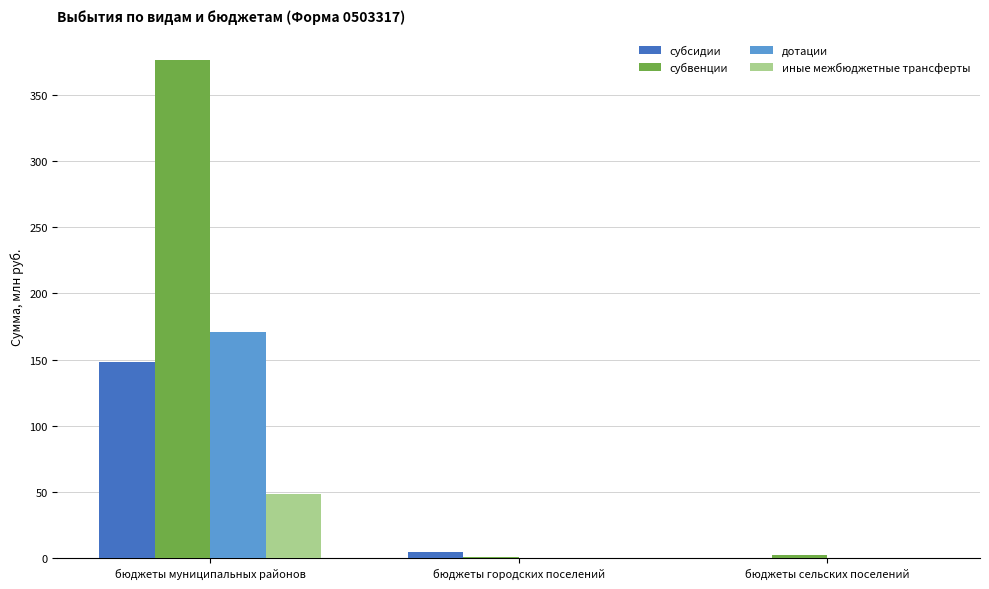

Read the иные межбюджетные трансферты value at бюджеты муниципальных районов.

48.6